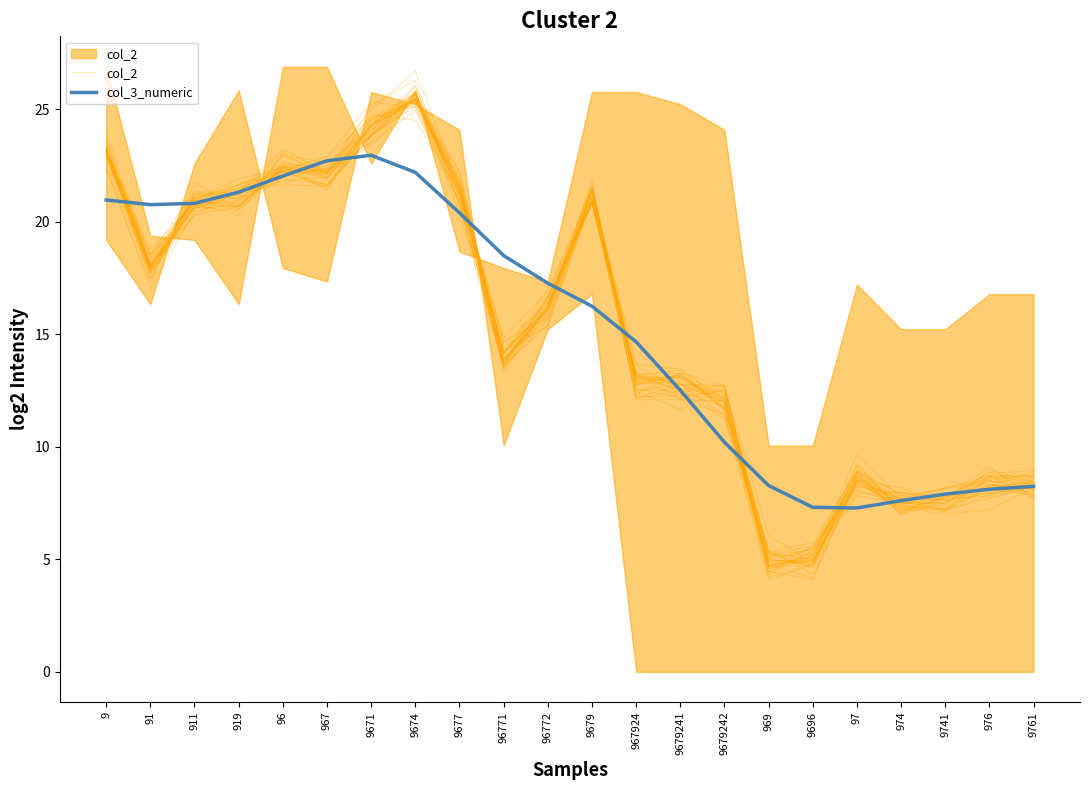

Reading right to left, list all the values displayed in this chart.

col_2: 8.1	8.3	7.6	8.0	8.2	5.2	4.7	12.2	13.1	12.9	21.6	16.6	13.7	21.4	25.4	24.2	21.6	21.6	21.5	21.2	17.4	23.2
col_3_numeric: 8.2	8.1	7.9	7.6	7.3	7.3	8.3	10.2	12.5	14.7	16.3	17.3	18.5	20.4	22.2	23.0	22.7	22.0	21.3	20.8	20.8	21.0